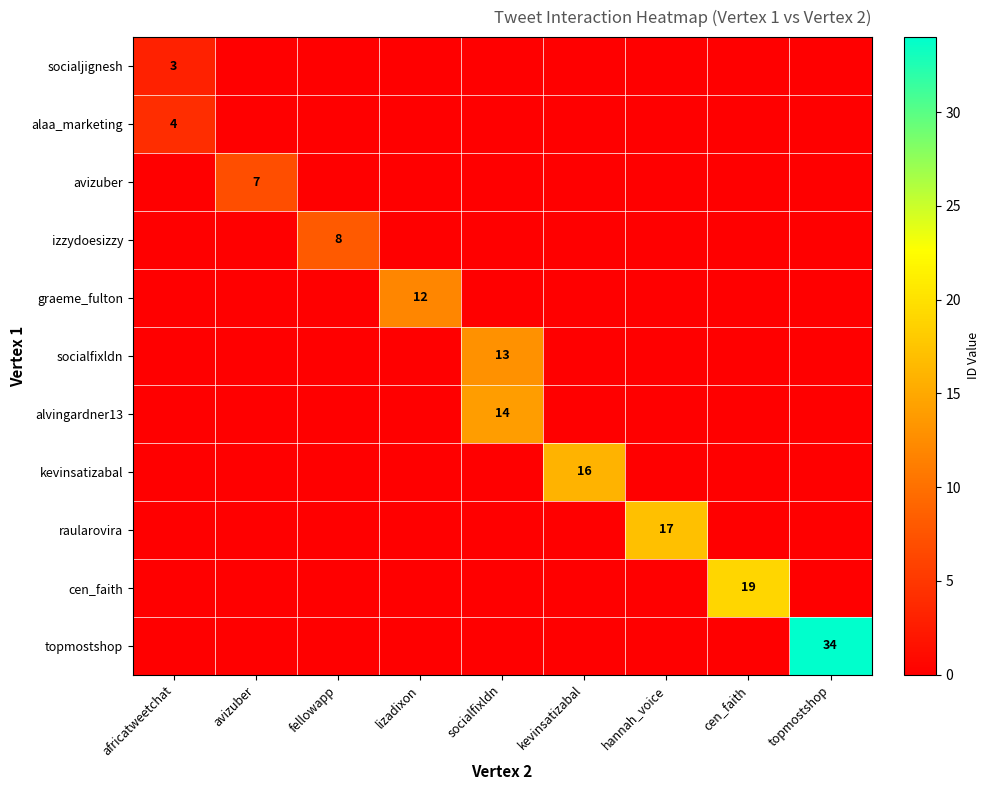

The value of kevinsatizabal at kevinsatizabal is 16. True or false?

True